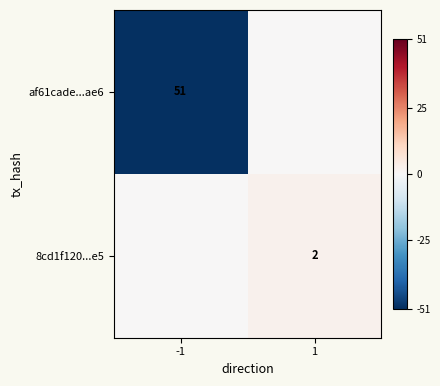

The value of af61cade...ae6 at -1 is 51. True or false?

True